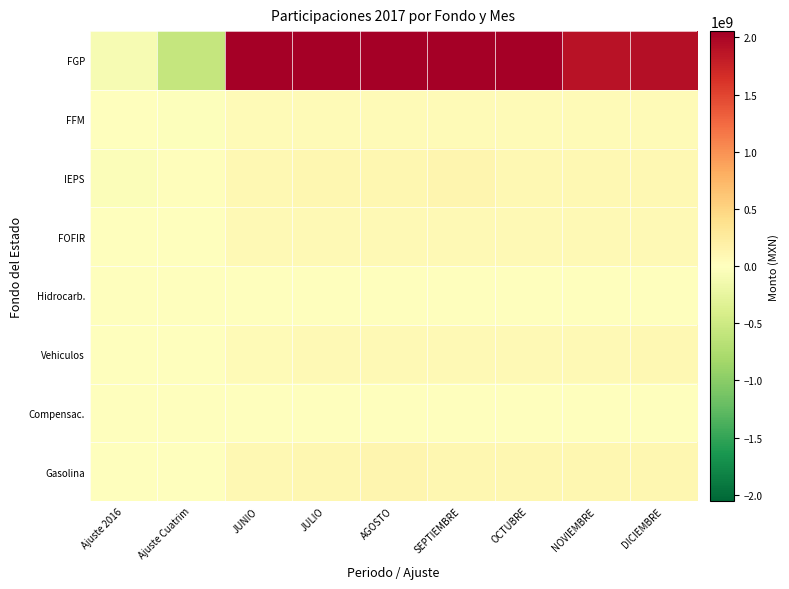

List the series in order of their peak value, lowest first.

Hidrocarb., Compensac., FFM, FOFIR, Vehiculos, Gasolina, IEPS, FGP